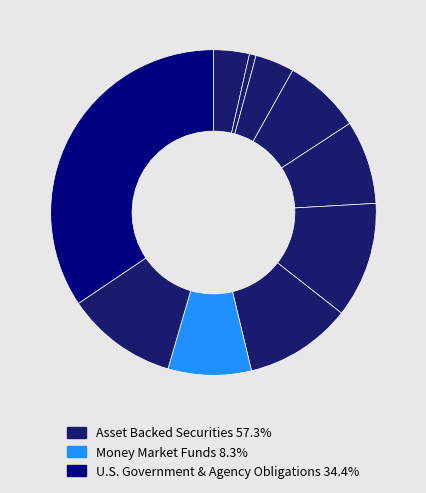

How many slices are in this pie chart?

10